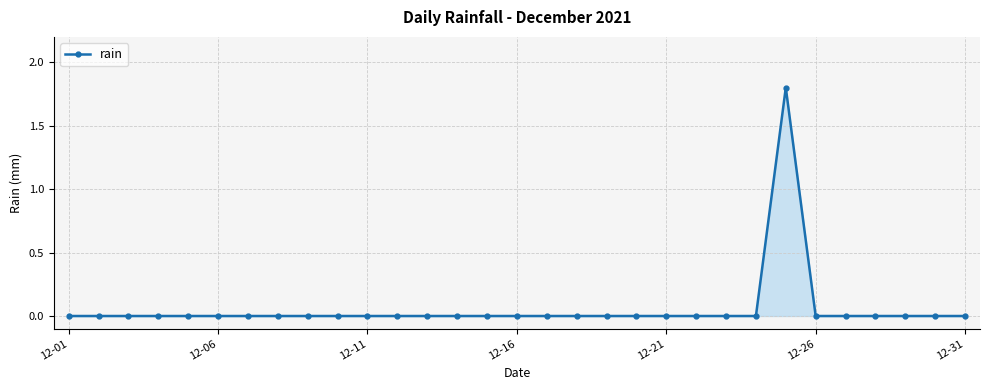

What is the maximum value shown in the chart?

1.8